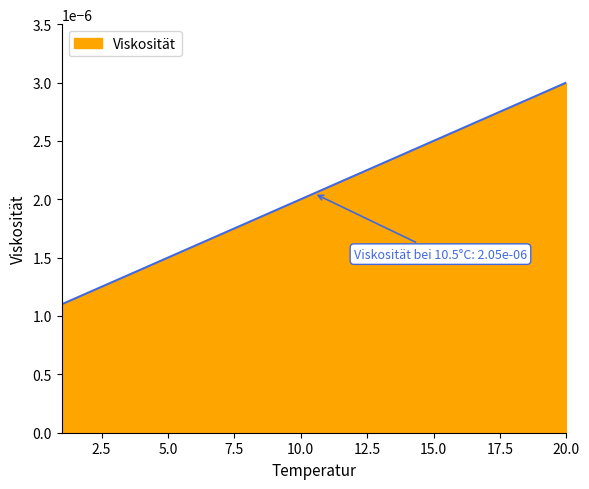

Does the chart have visible grid lines?

No